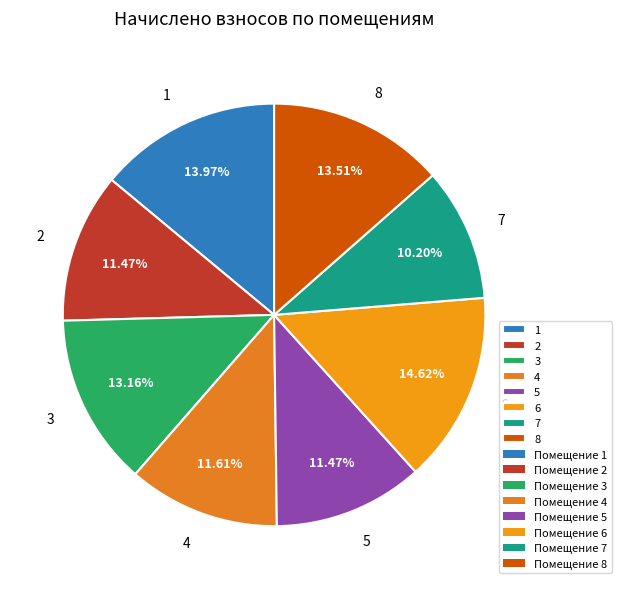

To the nearest percent, what is the difference between the 1 and 3 slice percentages?

1%